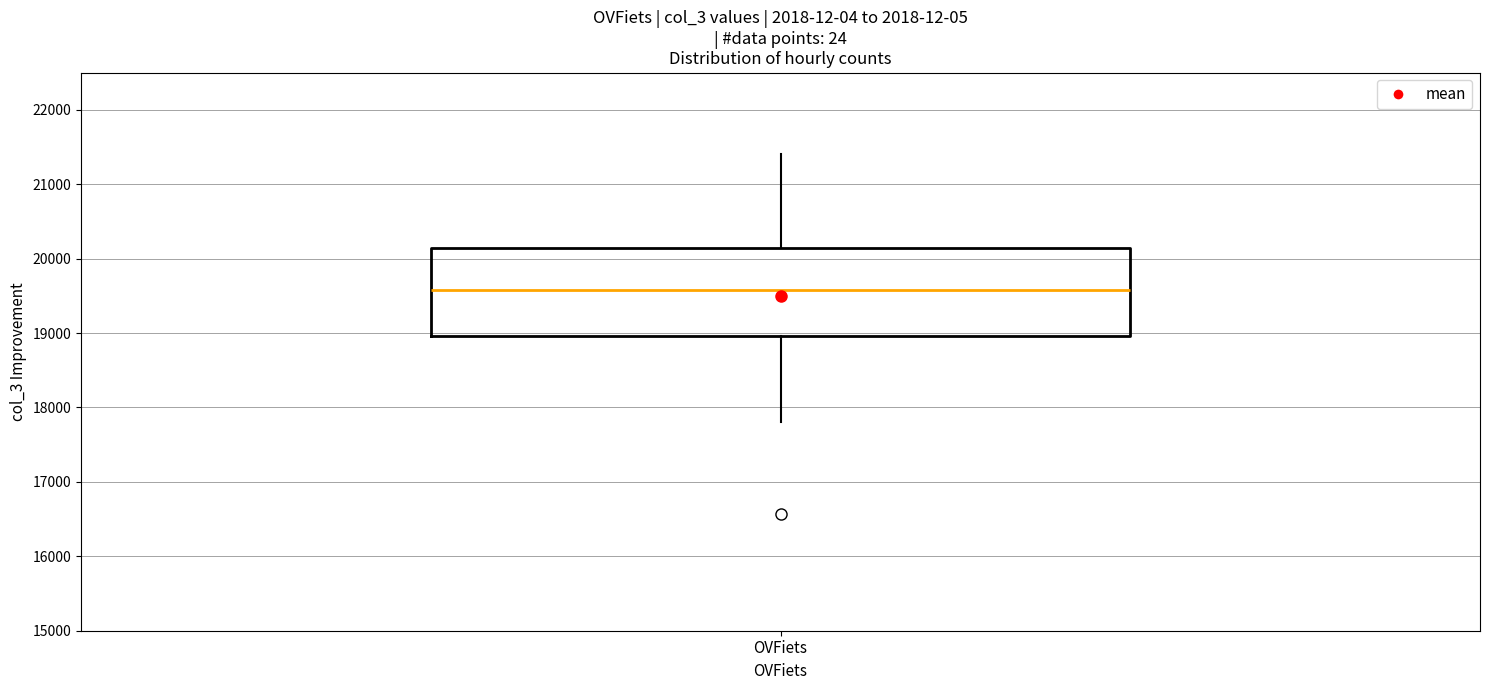

Where does the lower whisker of the box for OVFiets end on the y-axis? The values are not printed on the chart, so give them approximately, as read against the axis.

17800